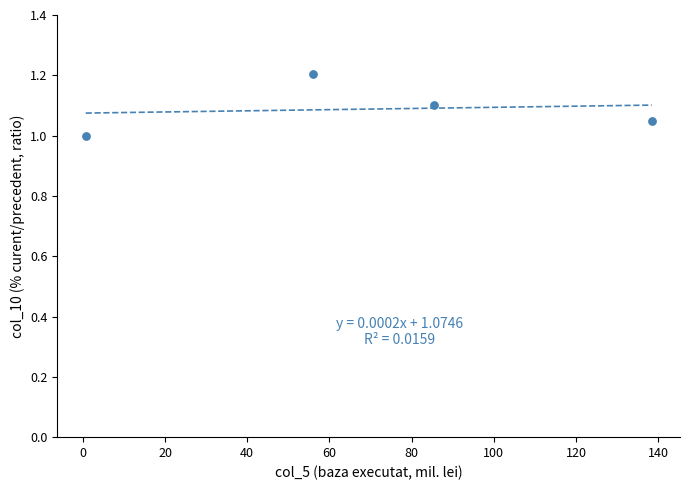

What is the average X value?

70.2